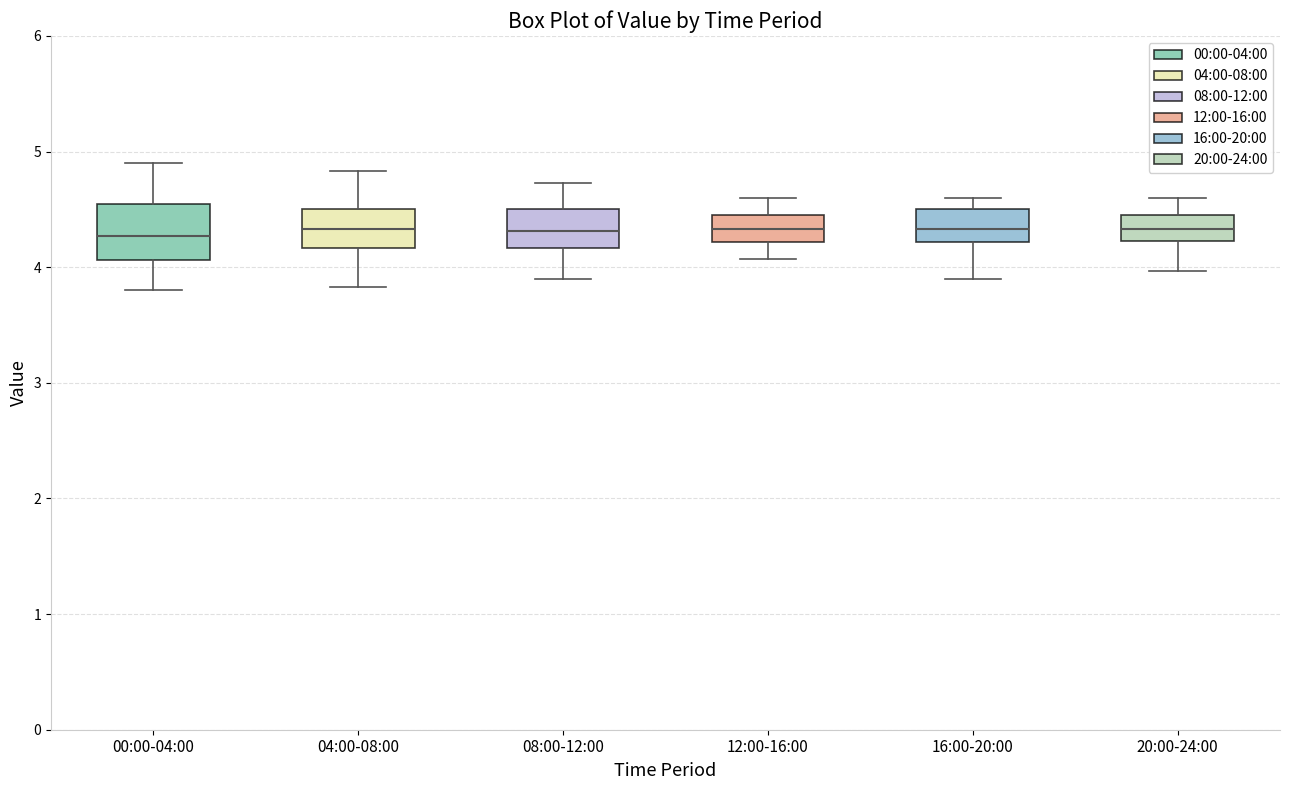

Reading left to right, read every box against the y-axis: the position of its median line, the range the box covers, and the ends of its whiskers. The values are not printed on the chart, so give them approximately, as read against the axis.

00:00-04:00: median 4.3, box 4.1 to 4.5, whiskers 3.8 to 4.9
04:00-08:00: median 4.3, box 4.2 to 4.5, whiskers 3.8 to 4.8
08:00-12:00: median 4.3, box 4.2 to 4.5, whiskers 3.9 to 4.7
12:00-16:00: median 4.3, box 4.2 to 4.4, whiskers 4.1 to 4.6
16:00-20:00: median 4.3, box 4.2 to 4.5, whiskers 3.9 to 4.6
20:00-24:00: median 4.3, box 4.2 to 4.4, whiskers 4.0 to 4.6